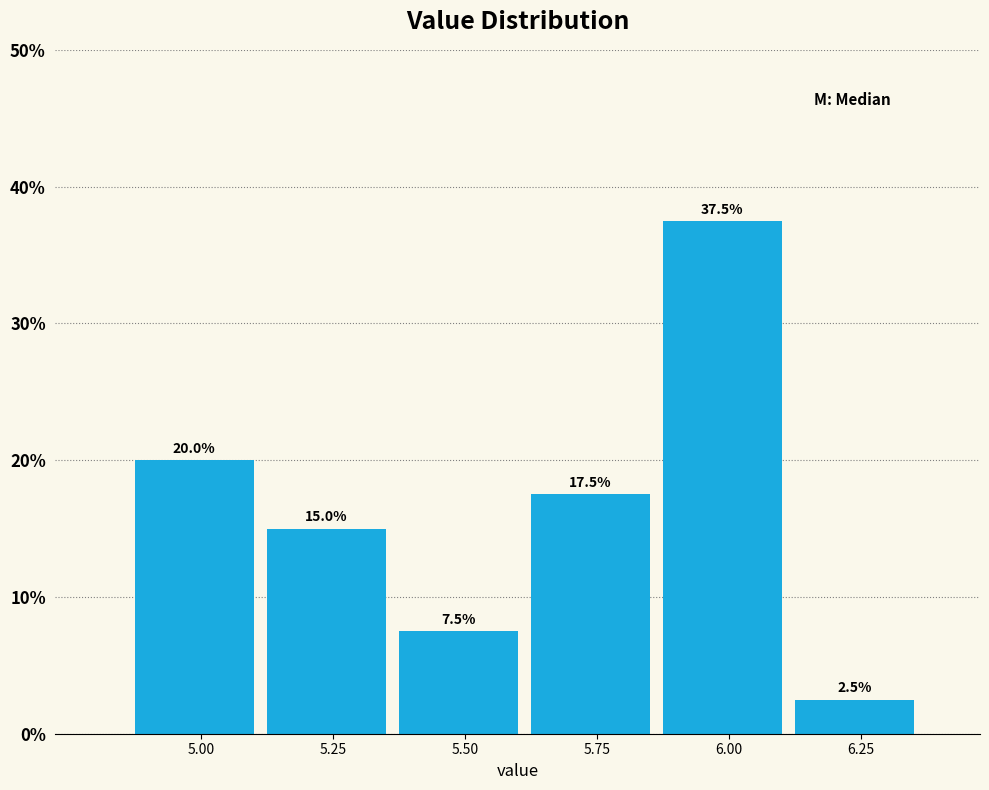

Reading right to left, extract all data points from this chart.

6.25=2.5	6.00=37.5	5.75=17.5	5.50=7.5	5.25=15.0	5.00=20.0